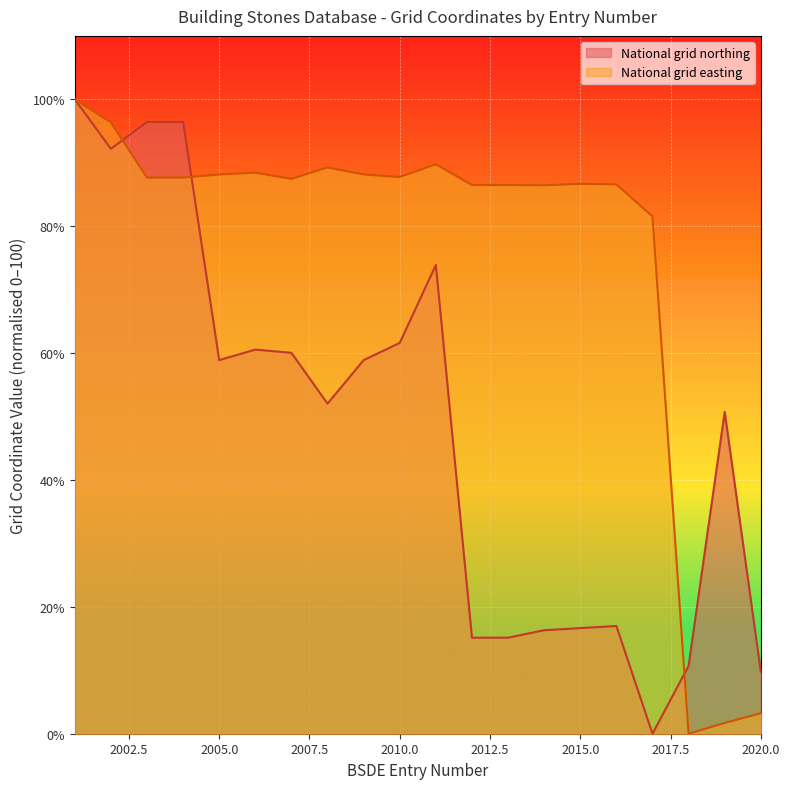

Which series has the largest range (max minus min)?

National grid northing